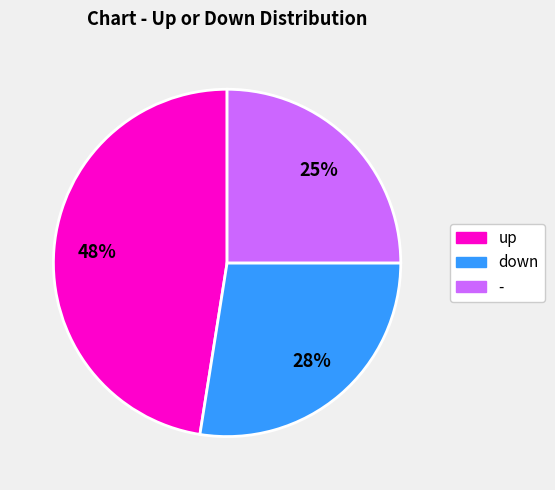

Combined, do - and up account for over 50%?

Yes